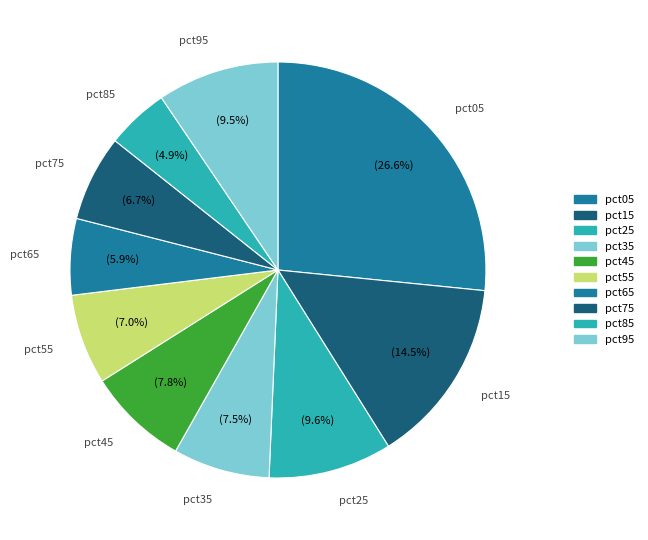

What is the largest slice in the pie chart?

pct05